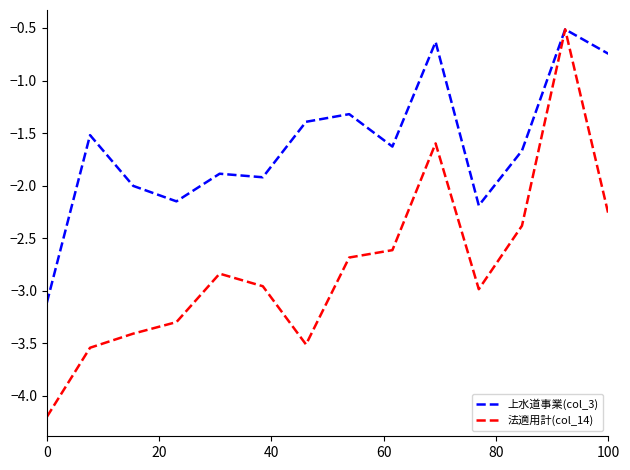

What is the maximum value for 法適用計(col_14)?

-0.5